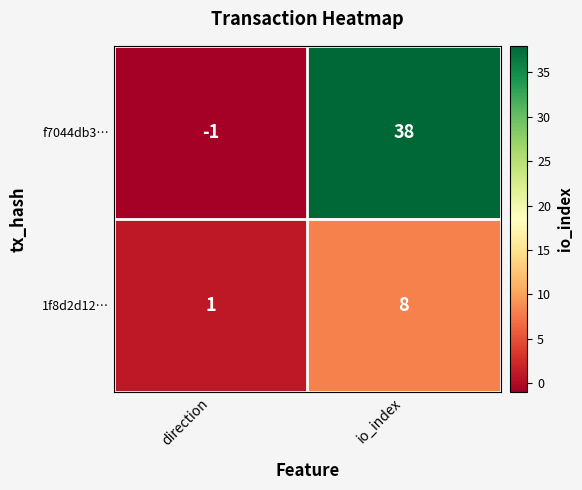

Which series has the largest total across all categories?

f7044db3…